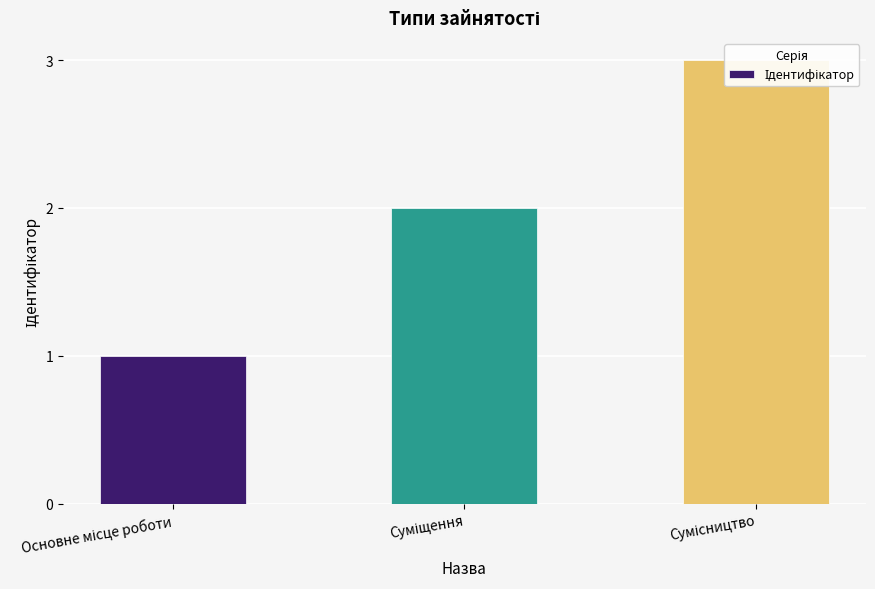

Count the number of categories in the chart.

3